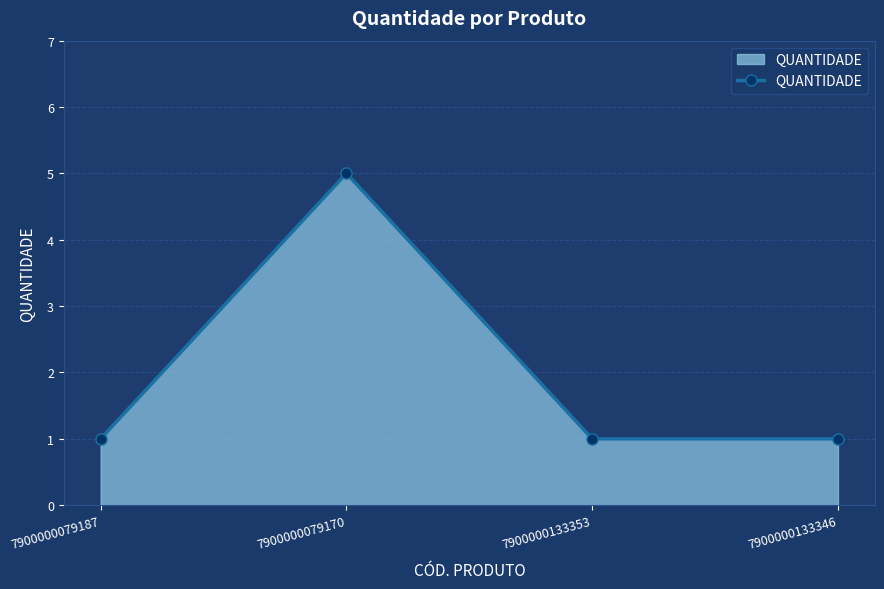

Between 7900000133353 and 7900000079170, which is larger?

7900000079170